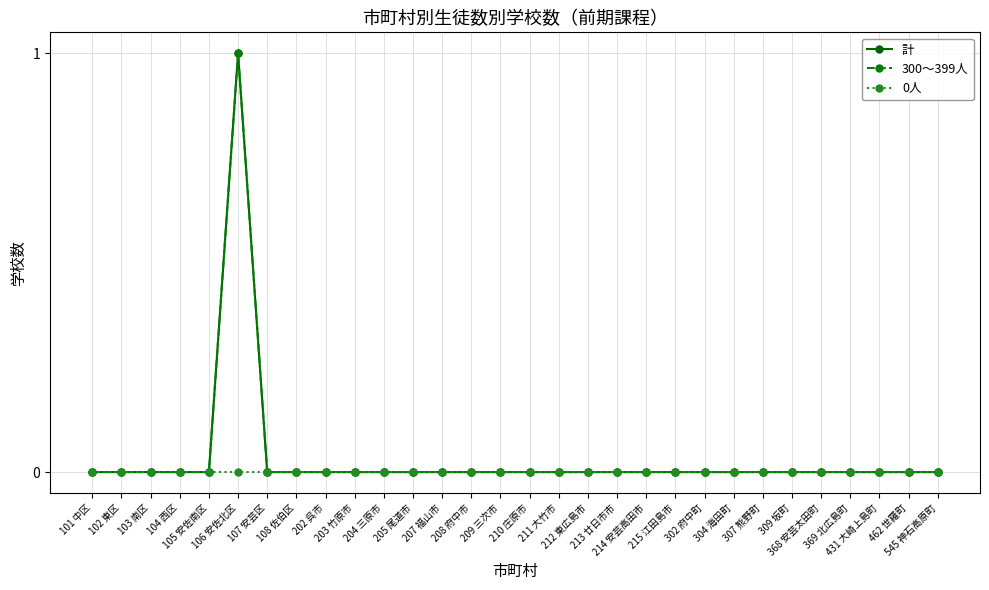

Which series has the widest spread of values?

計